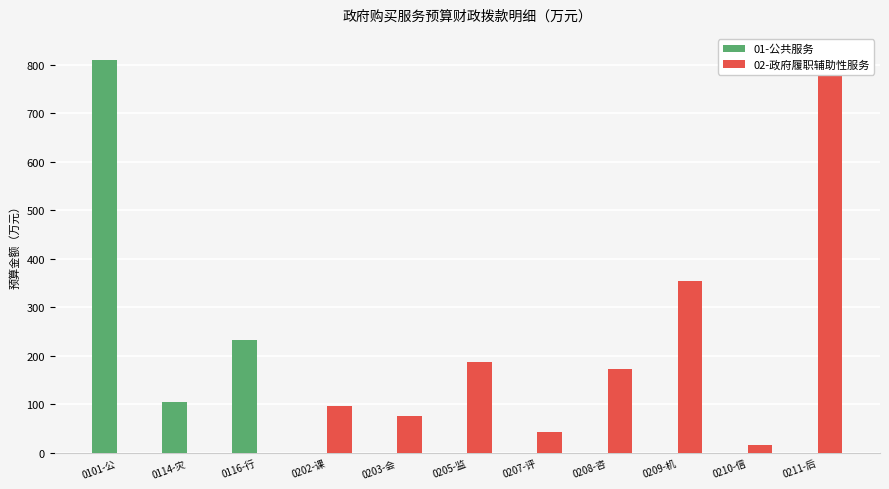

Where does the 02-政府履职辅助性服务 series first go above 76?

0202-课